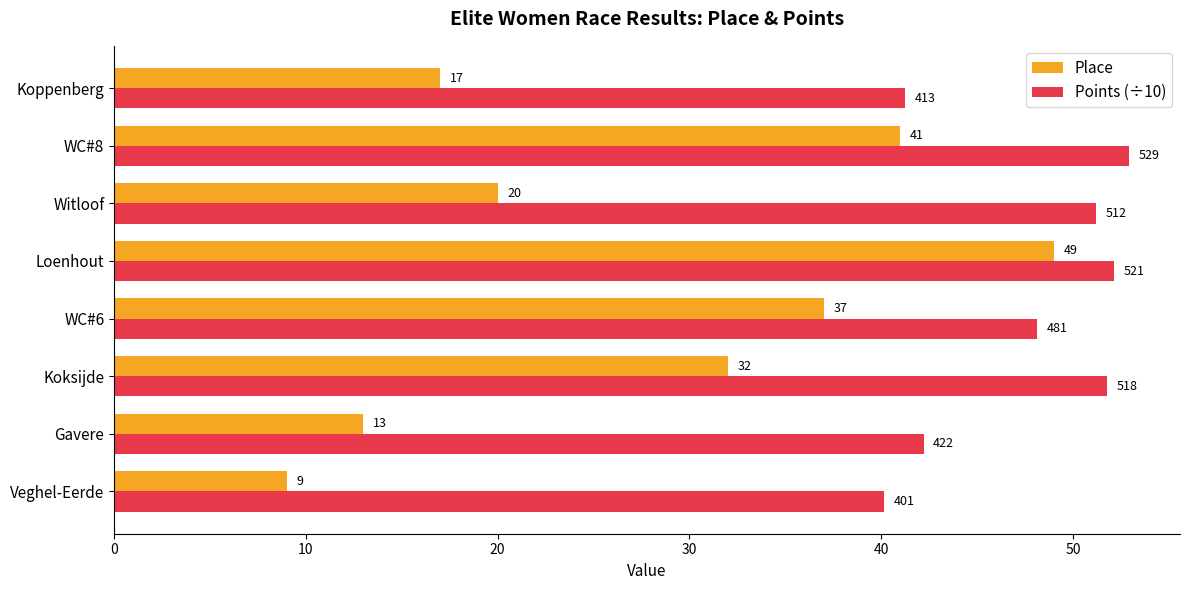

List the series in order of their overall mean, highest first.

Points (÷10), Place